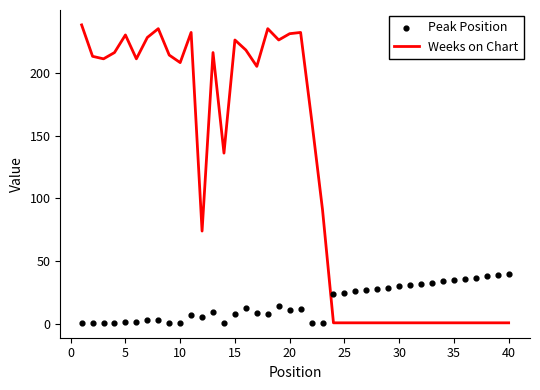

What is the maximum value for Weeks on Chart?

238